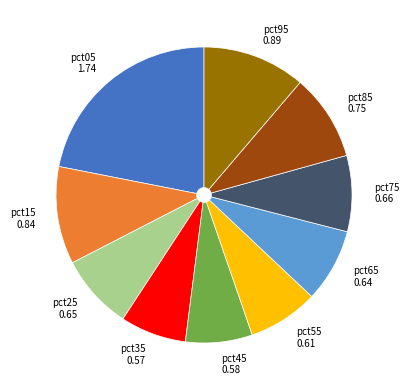

Combined, do pct95 0.89 and pct85 0.75 account for over 50%?

No